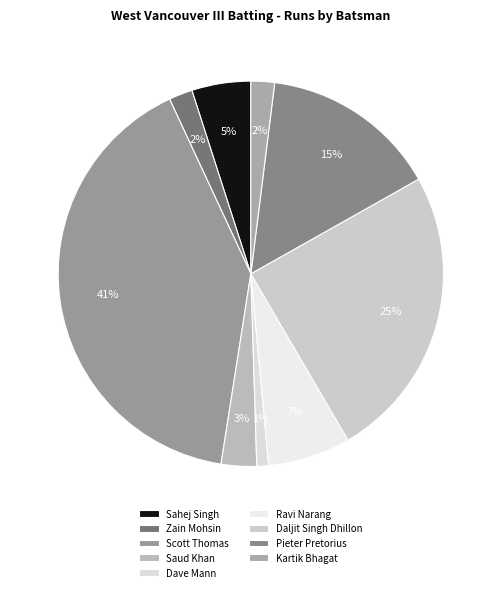

What is the change in value from Saud Khan to Kartik Bhagat?

-1